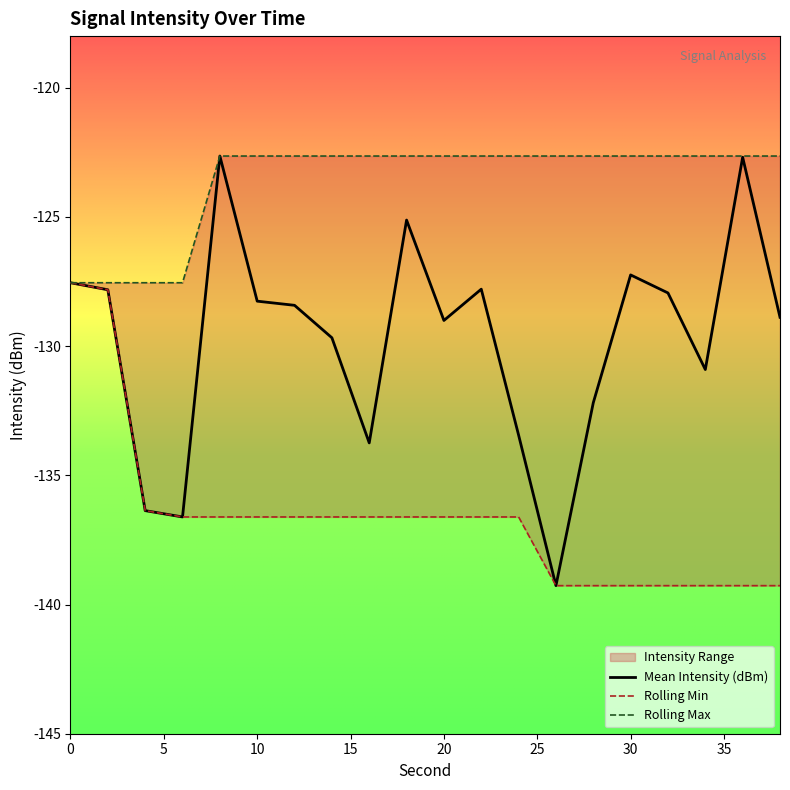

How many data points in Mean Intensity (dBm) are above -128?

8